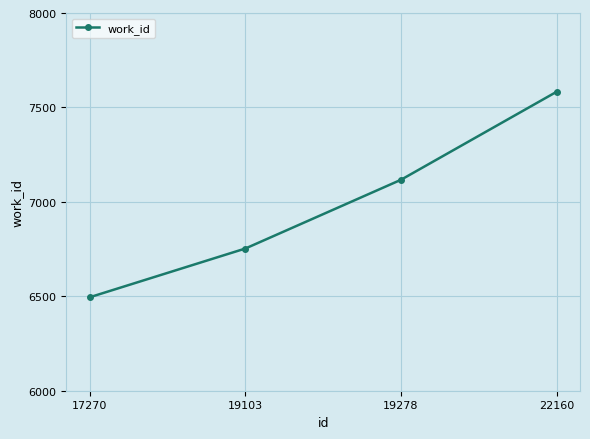

What is the sum of the values at 19278 and 22160?

14700